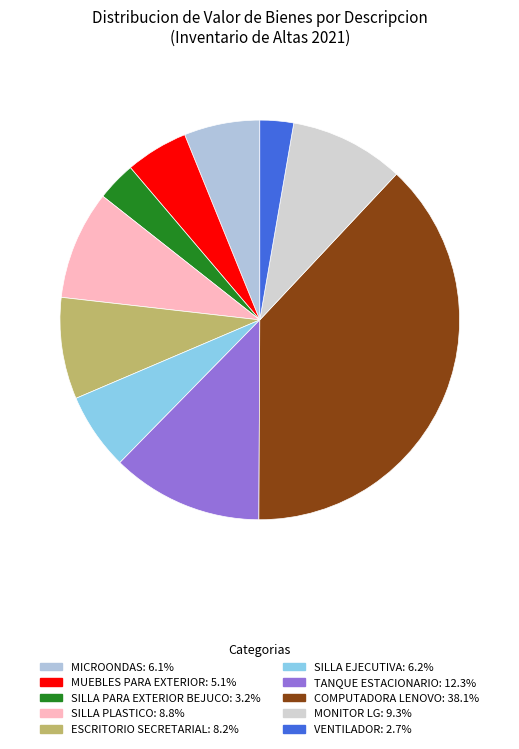

Which category has the biggest portion of the pie?

COMPUTADORA LENOVO (2)